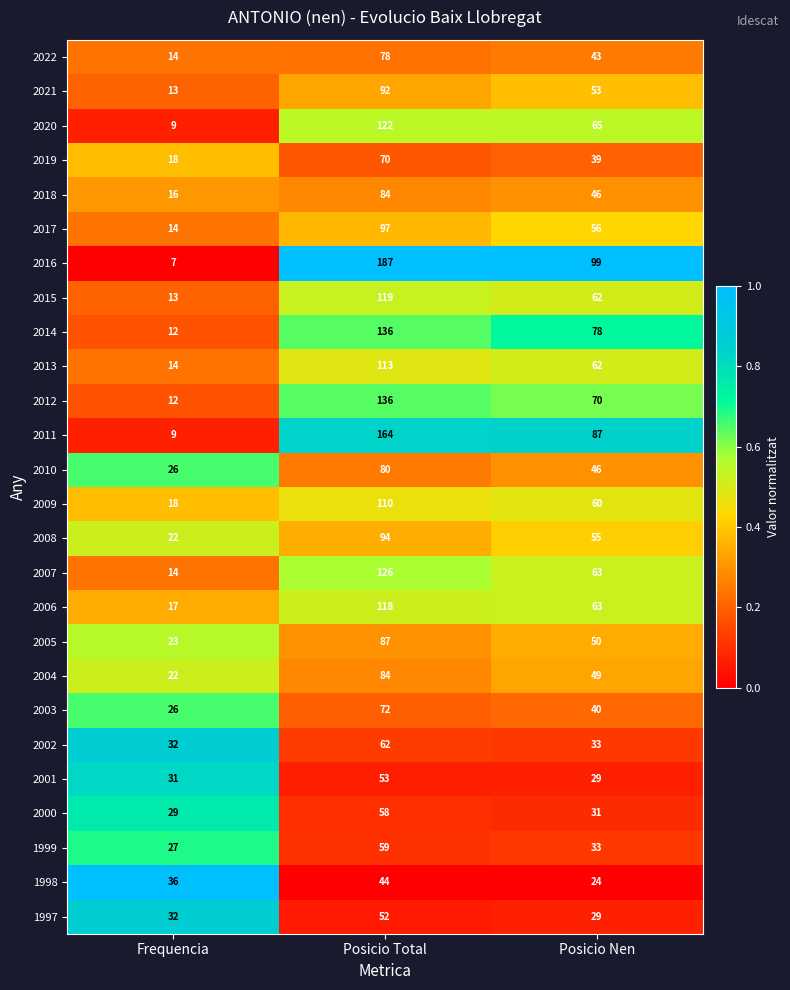

What is the sum of all 2011 values?

260